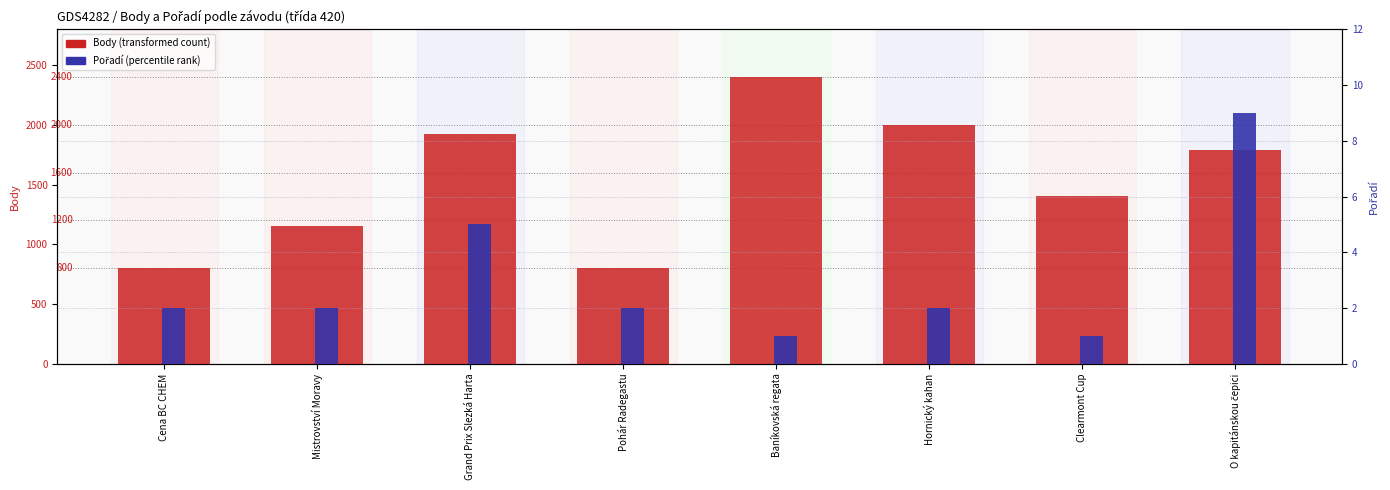

Where does the Body (transformed count) series first go above 1791?

Grand Prix Slezká Harta